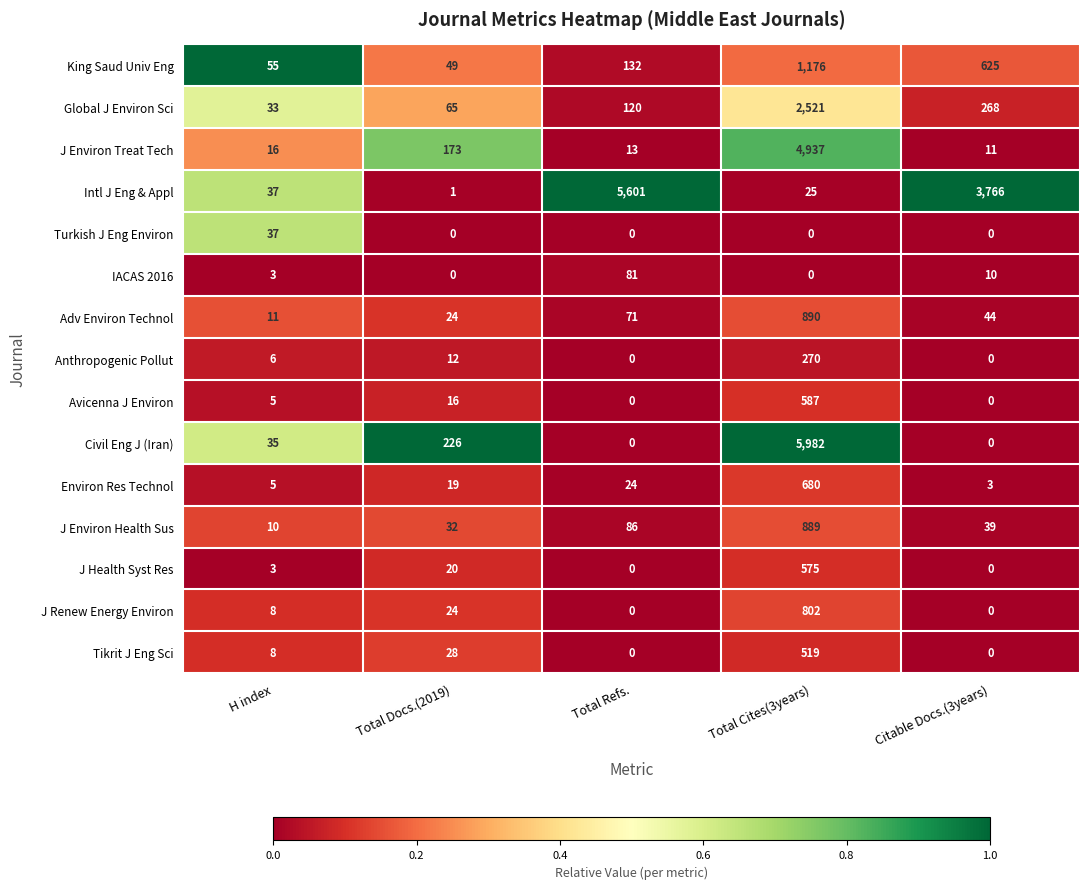

List the series in order of their peak value, highest first.

Civil Eng J (Iran), Intl J Eng & Appl, J Environ Treat Tech, Global J Environ Sci, King Saud Univ Eng, Adv Environ Technol, J Environ Health Sus, J Renew Energy Environ, Environ Res Technol, Avicenna J Environ, J Health Syst Res, Tikrit J Eng Sci, Anthropogenic Pollut, IACAS 2016, Turkish J Eng Environ